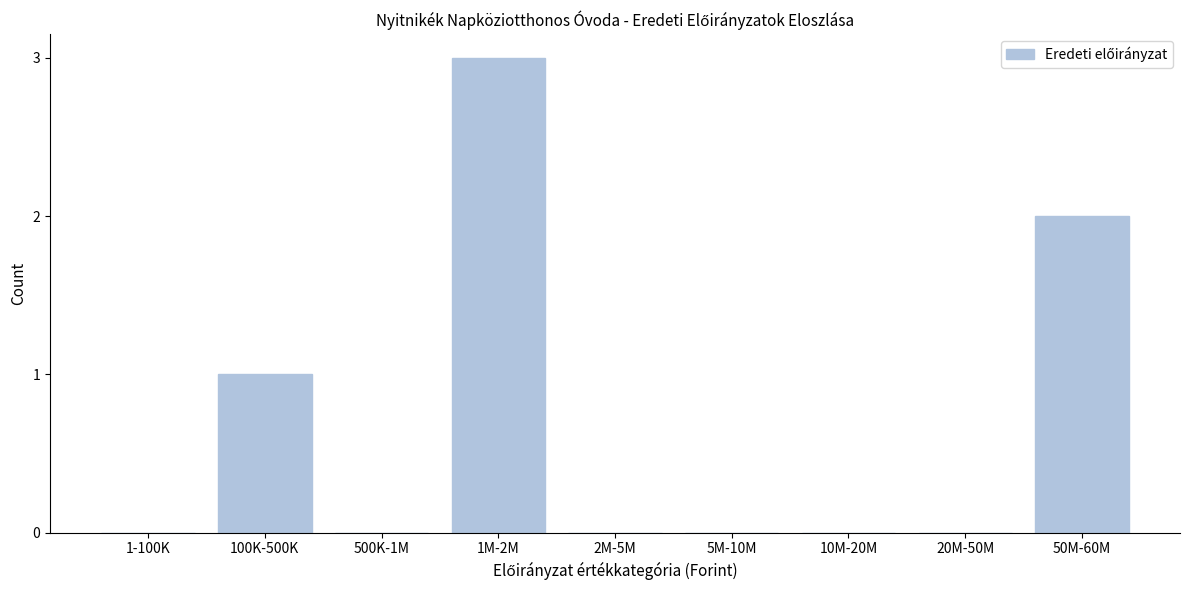

Reading right to left, transcribe all the data shown in this chart.

50M-60M=2	20M-50M=0	10M-20M=0	5M-10M=0	2M-5M=0	1M-2M=3	500K-1M=0	100K-500K=1	1-100K=0